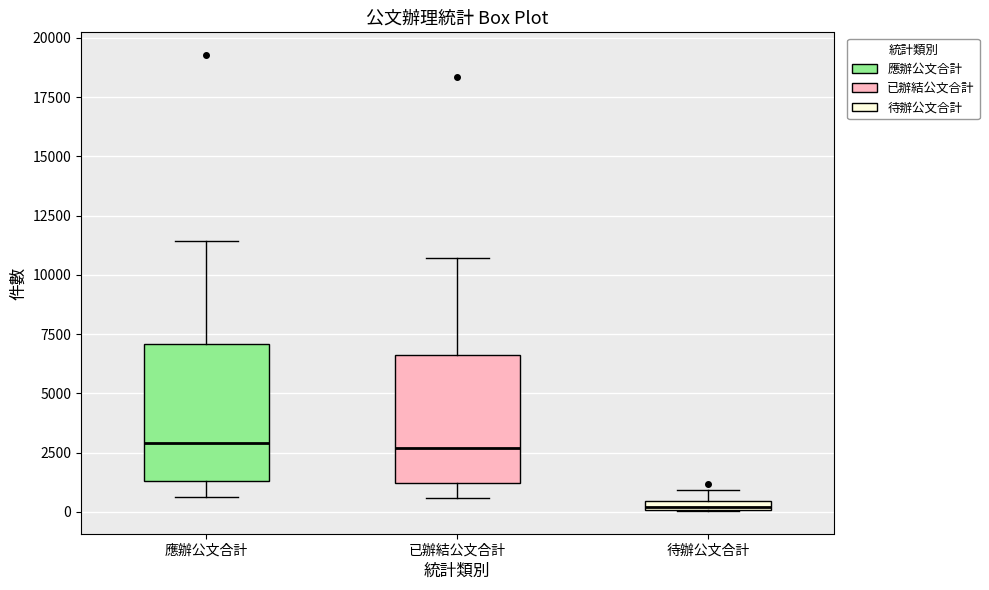

Which box has the lowest median line?

待辦公文合計